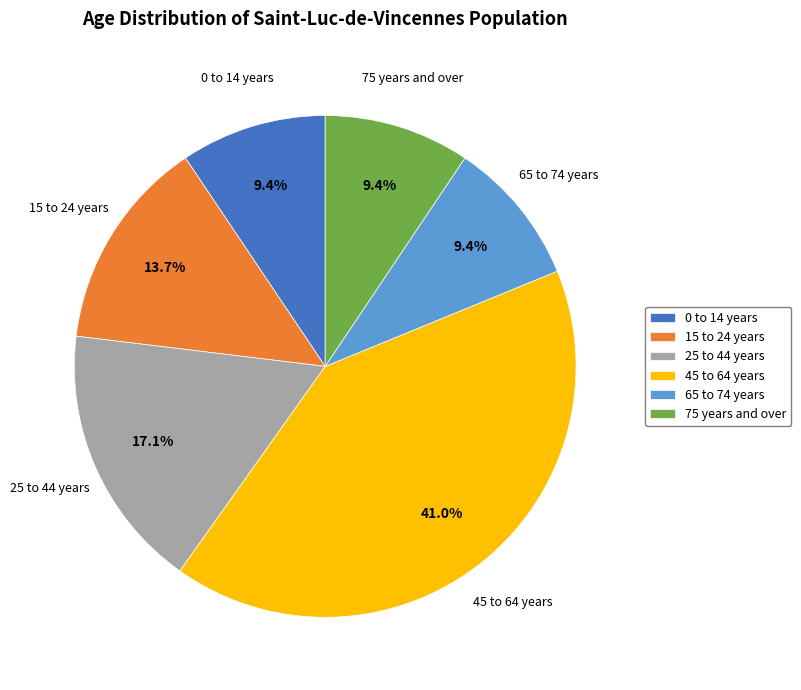

Does 65 to 74 years represent more than half of the total?

No